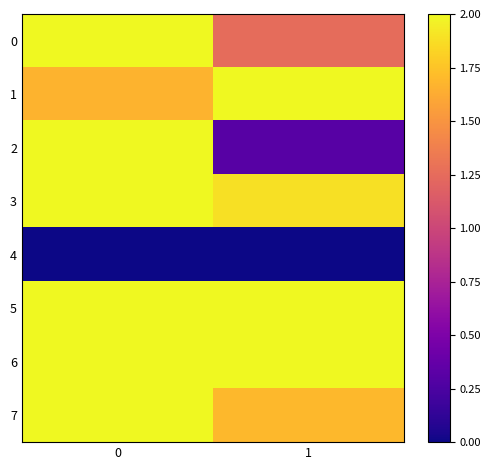

At how many categories does at least one series exceed 0?

2